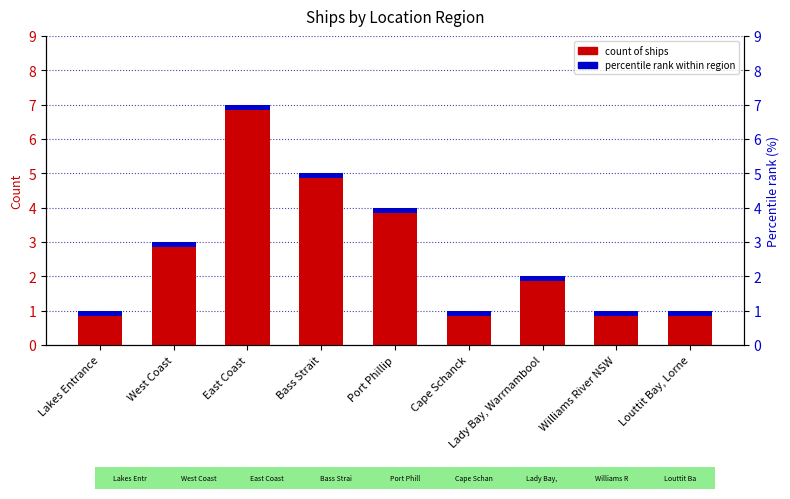

What position from the right is East Coast?

7